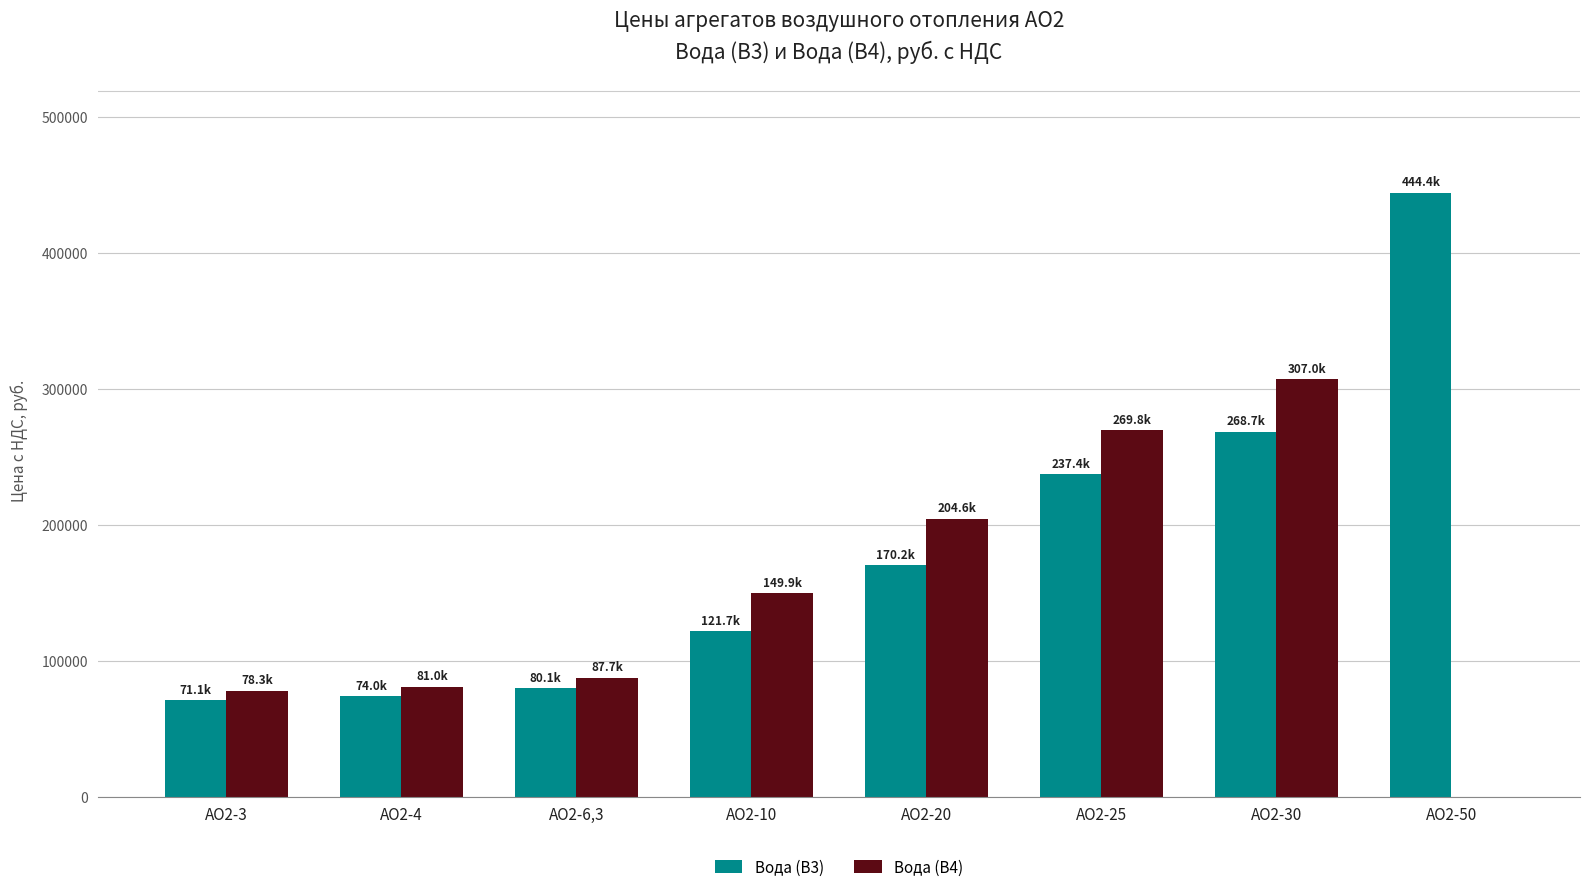

At which category is the sum across all series the highest?

АО2-30